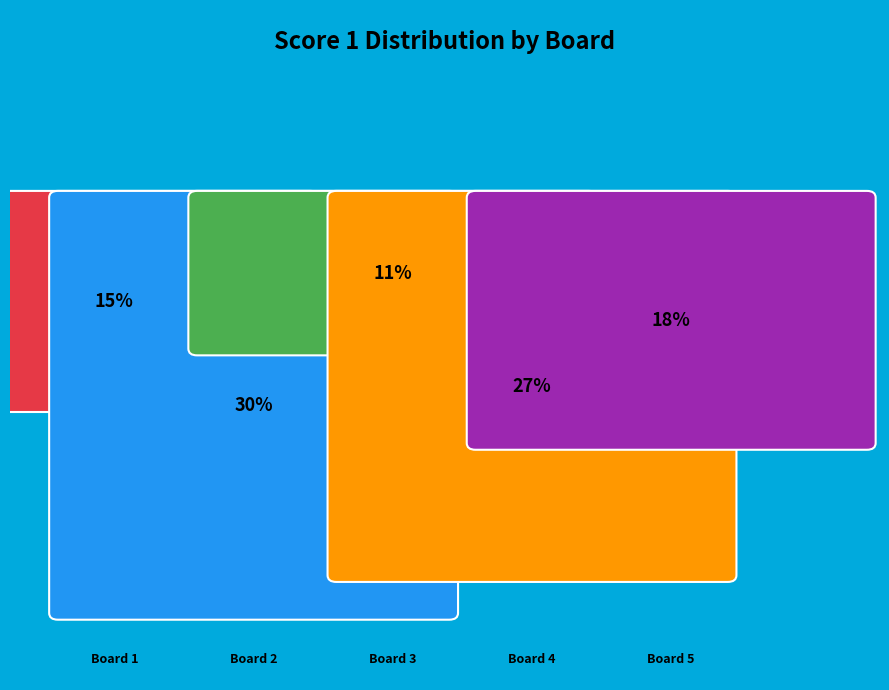

What is the change in value from 1 to 5?

+2